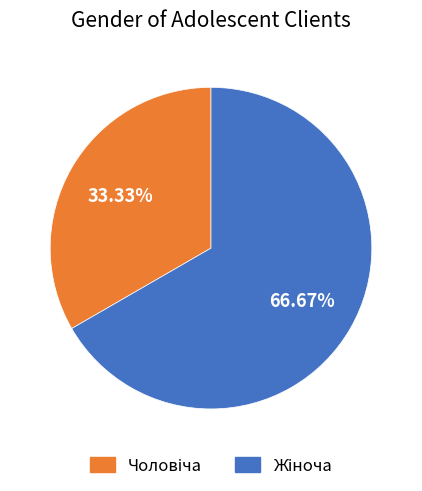

Is there a majority slice in this chart?

Yes